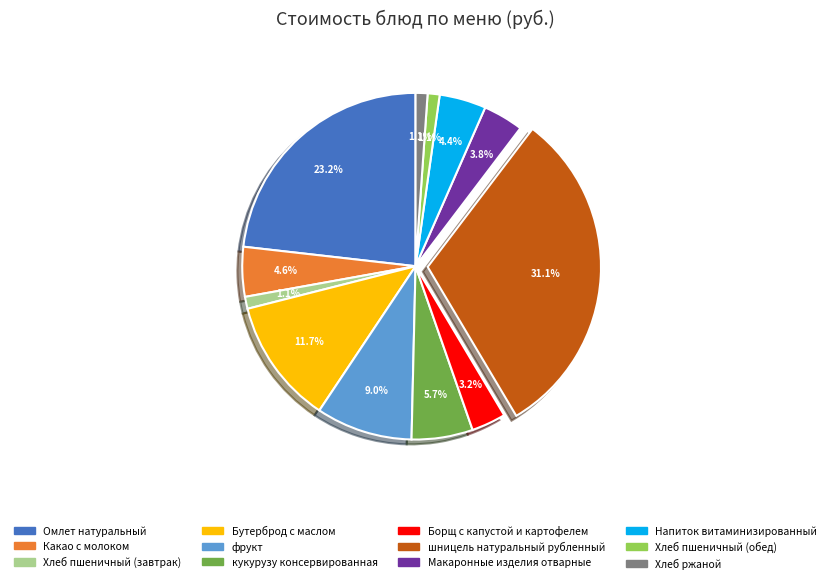

Is there a majority slice in this chart?

No